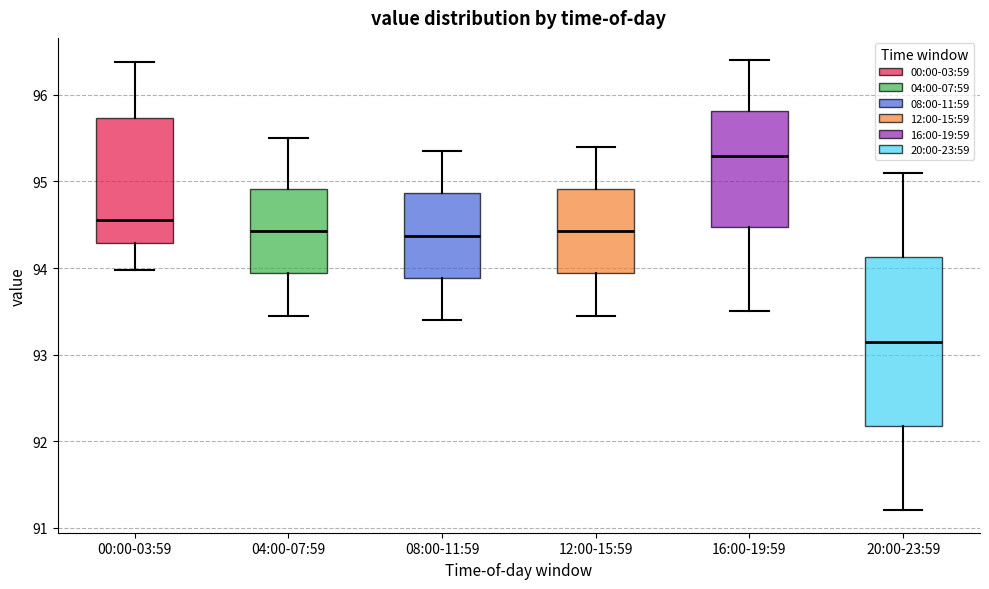

Which box has the lowest median line?

20:00-23:59